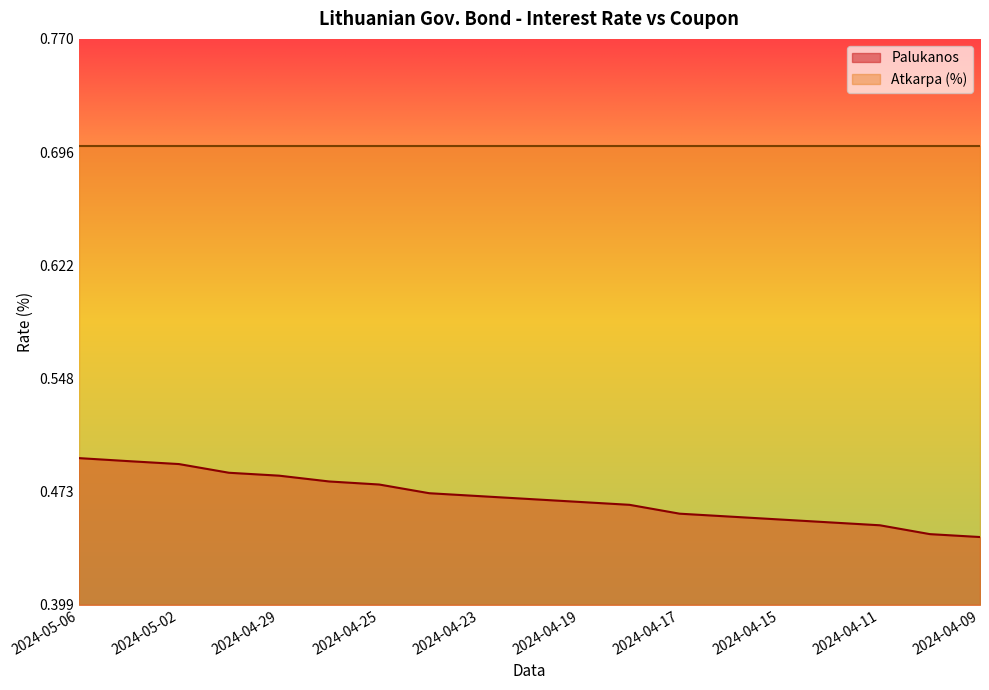

What are all the series names shown in the legend?

Palukanos, Atkarpa (%)